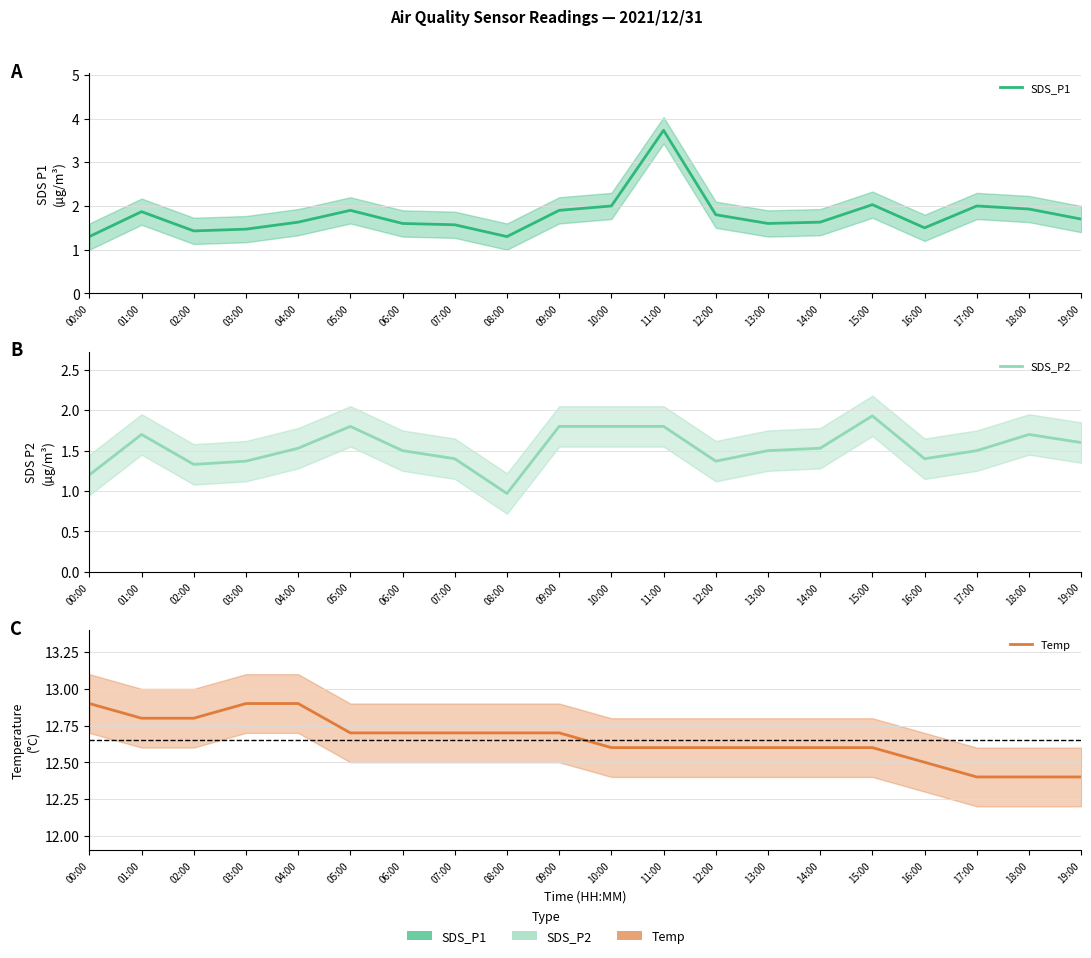

What is the lowest value of the Temp series?

12.4